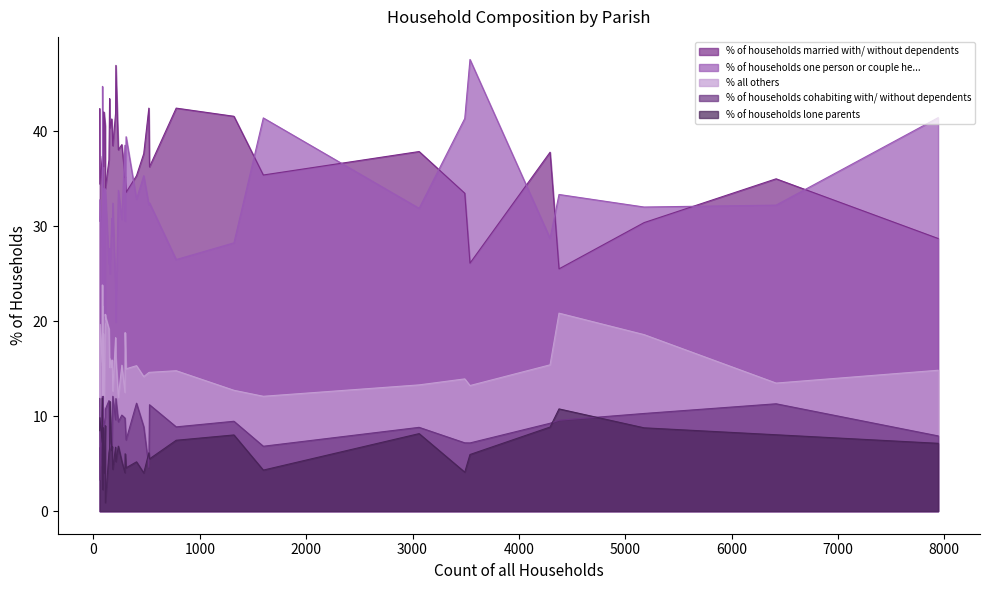

What is the average value of the % of households married with/ without dependents series?

37.1